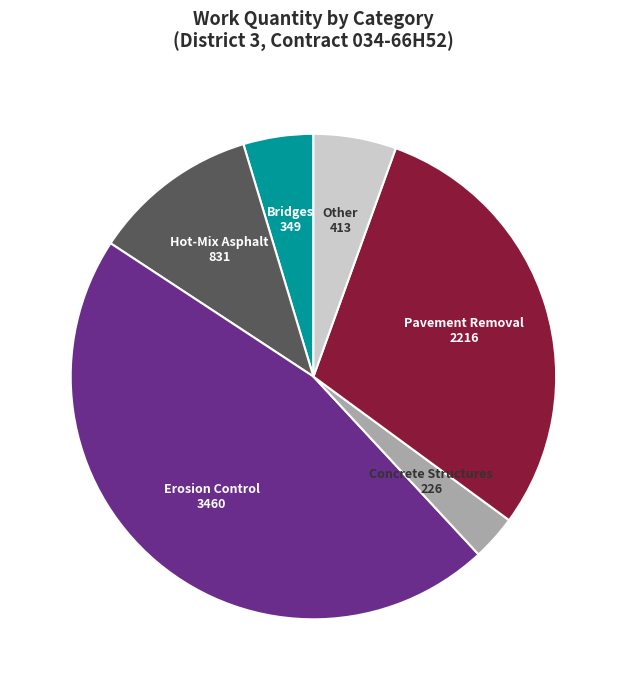

Is there a majority slice in this chart?

No